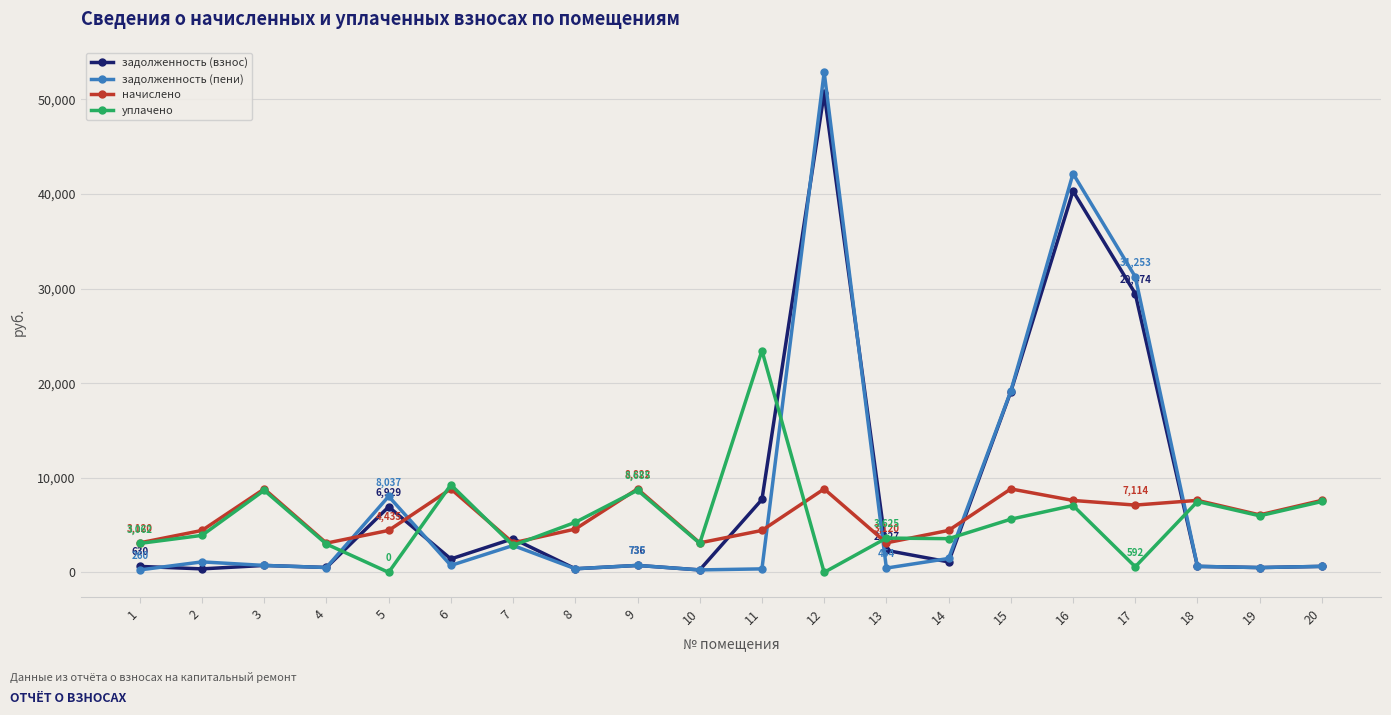

What is the sum of all начислено values?

118022.4